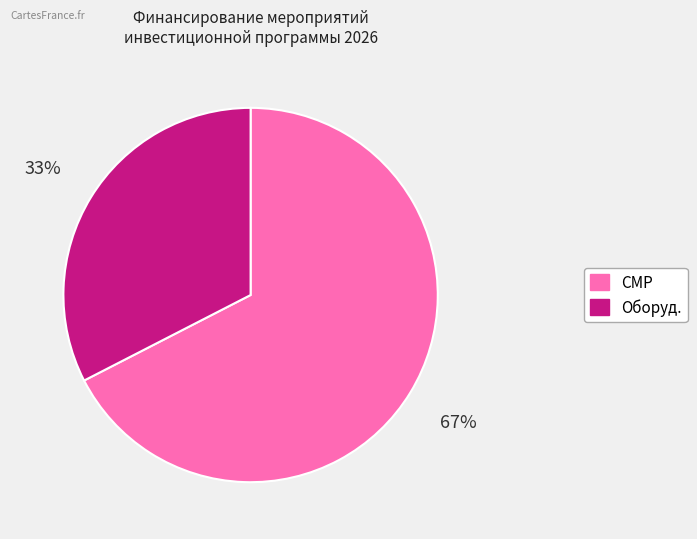

Which category has the smallest portion of the pie?

Оборуд.